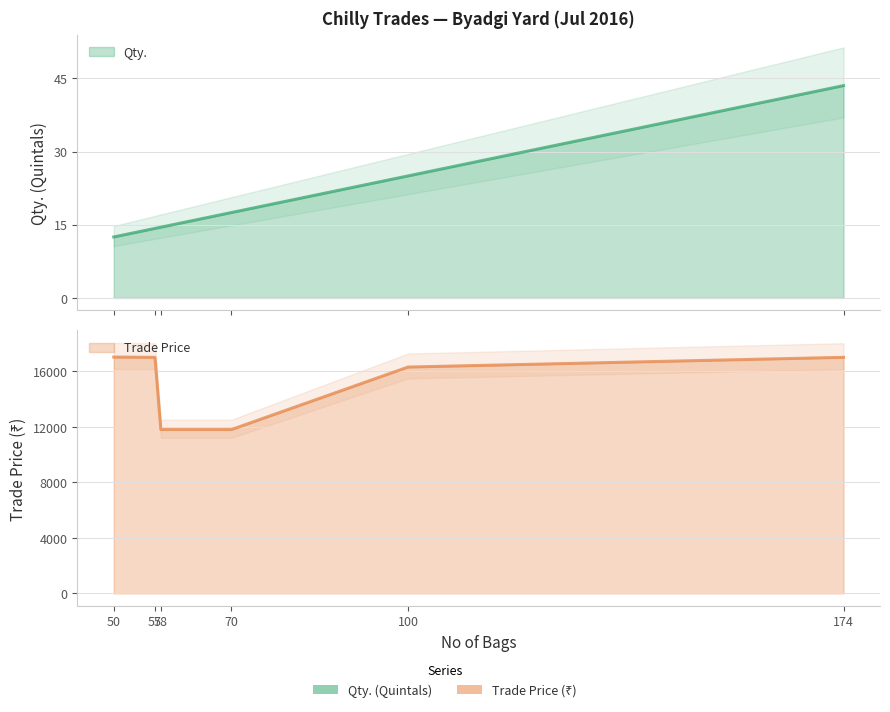

Where is Qty. nearest to the value 28?

100